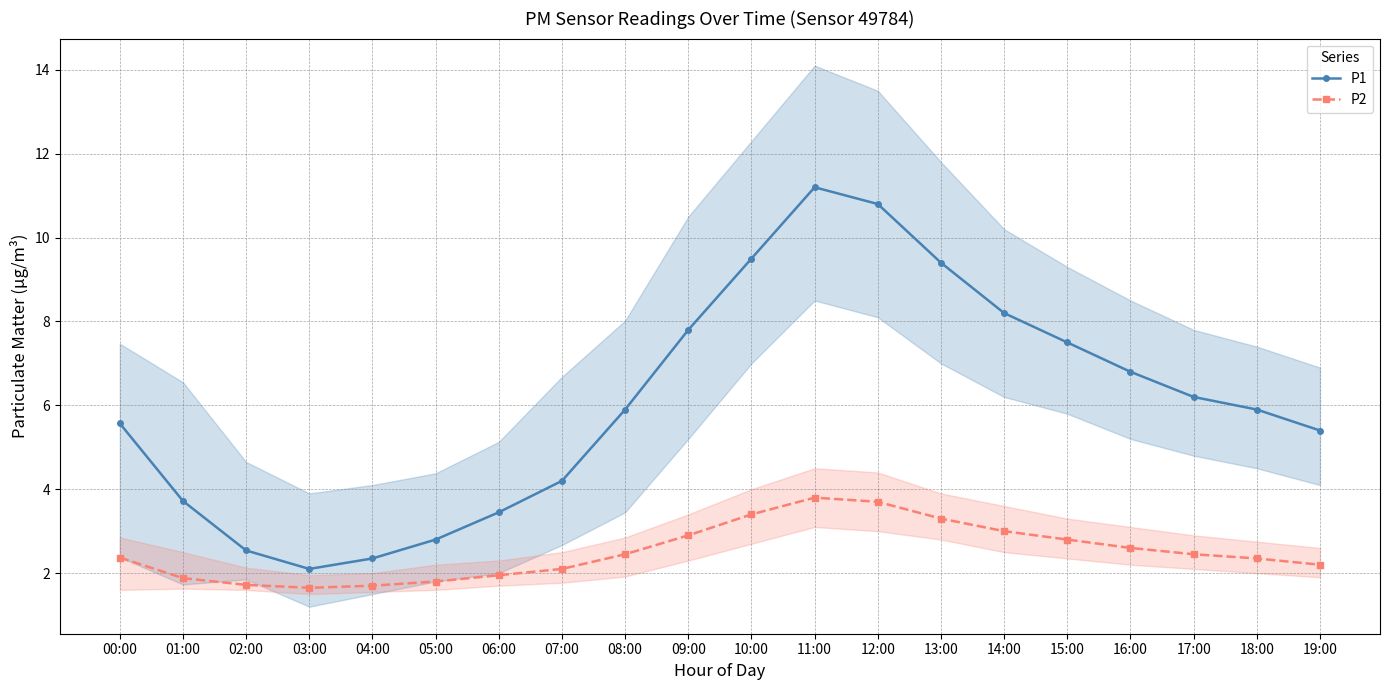

Between 00:00 and 07:00, which is larger?

00:00